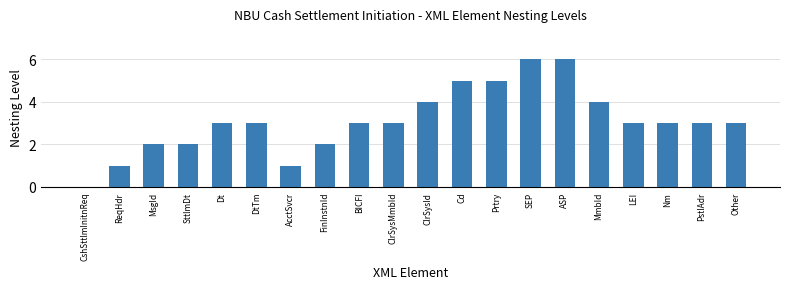

Which has a higher value, MsgId or CshSttlmInitnReq?

MsgId